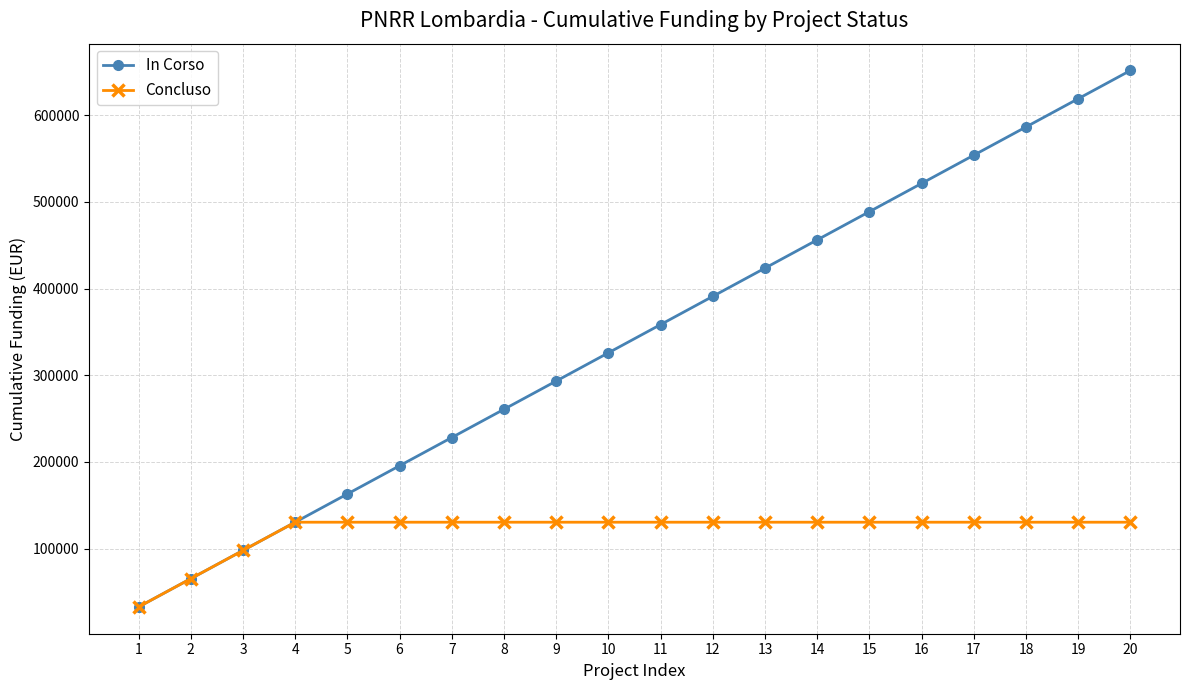

The In Corso series shows 427020 at 20. True or false?

False